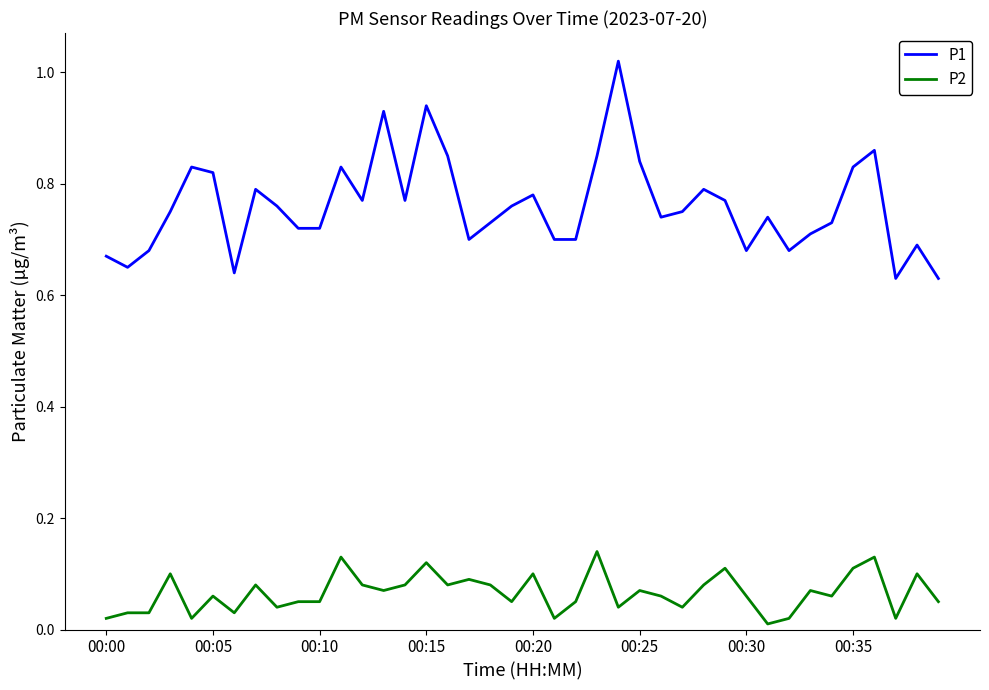

Rank the series by their average value, from lowest to highest.

P2, P1